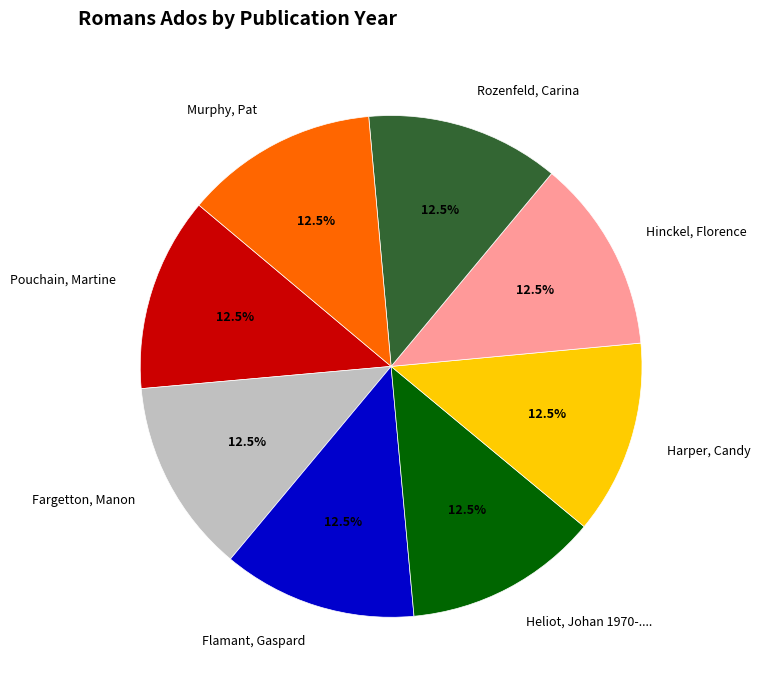

Is there any slice that represents more than half of the pie?

No